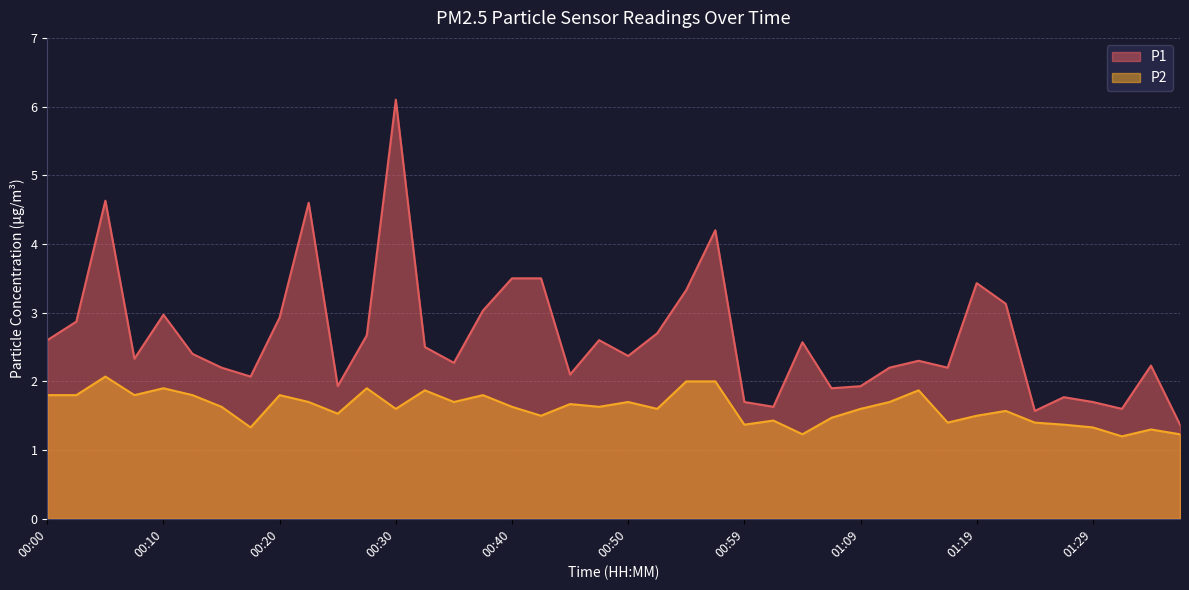

True or false: P2 and P1 intersect in this chart.

False